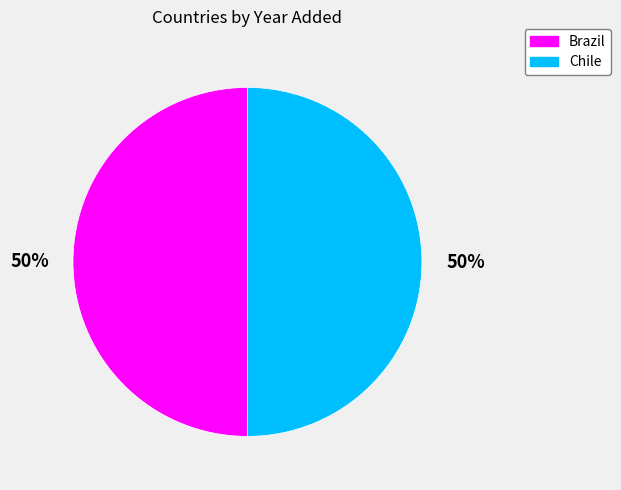

How many slices are in this pie chart?

2